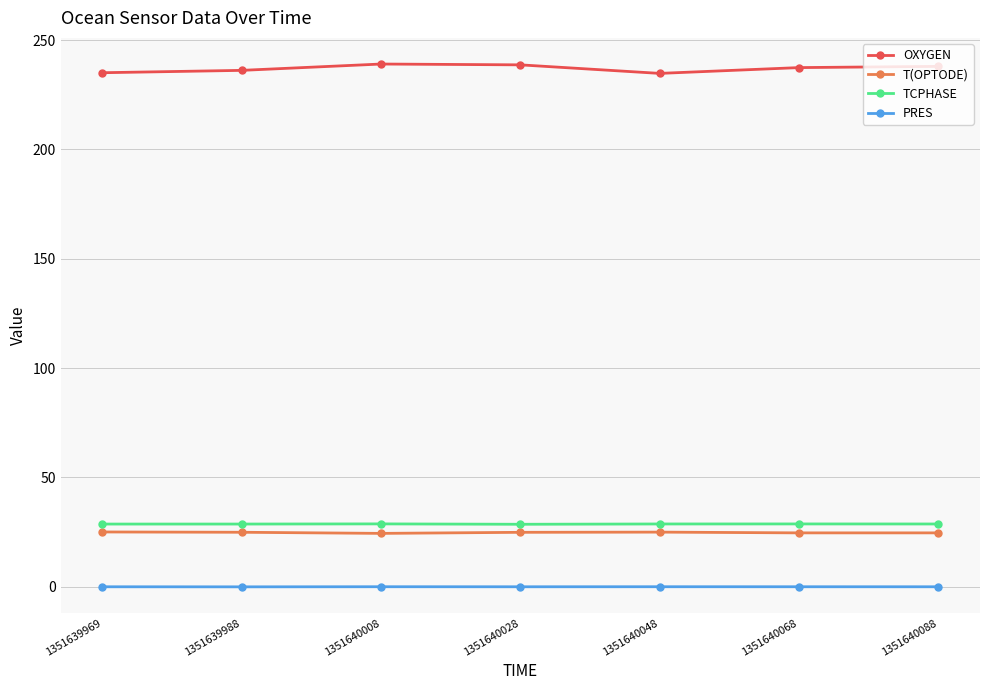

True or false: OXYGEN has a value of 238.0 at 1351640088.

True